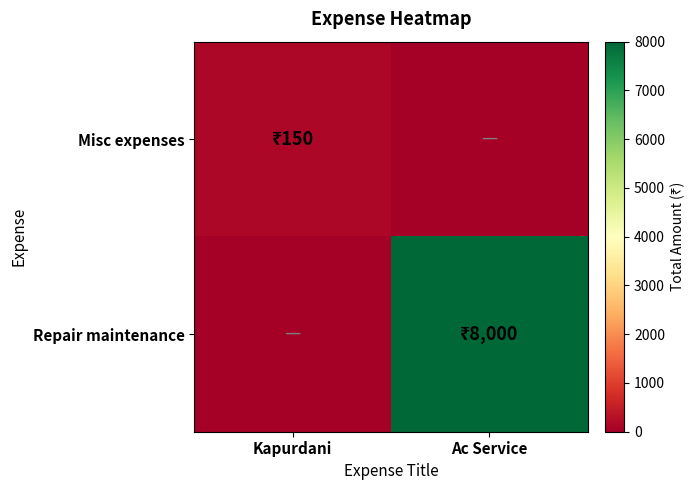

List the series in order of their peak value, lowest first.

Misc expenses, Repair maintenance